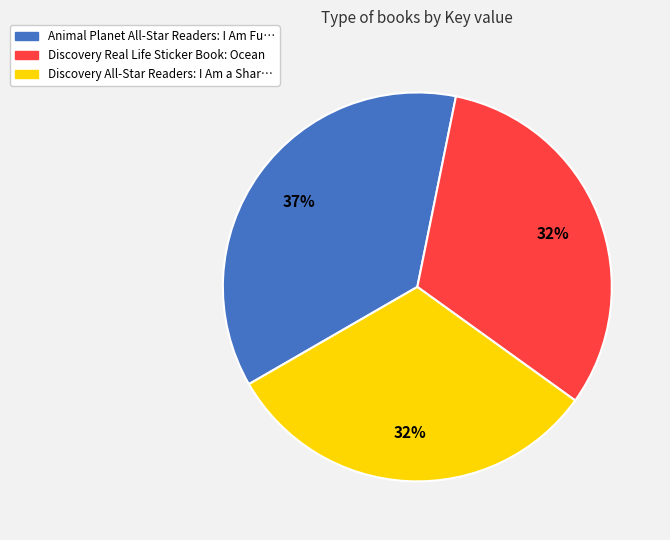

To the nearest percent, what is the average slice percentage?

33%